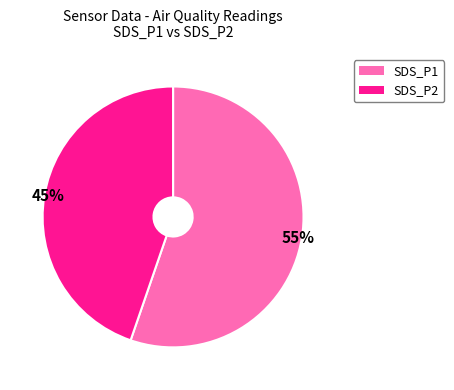

How many slices are in this pie chart?

2